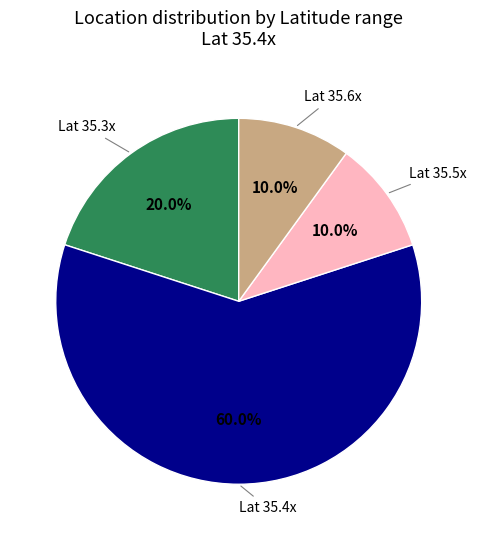

How many segments does this pie chart have?

4